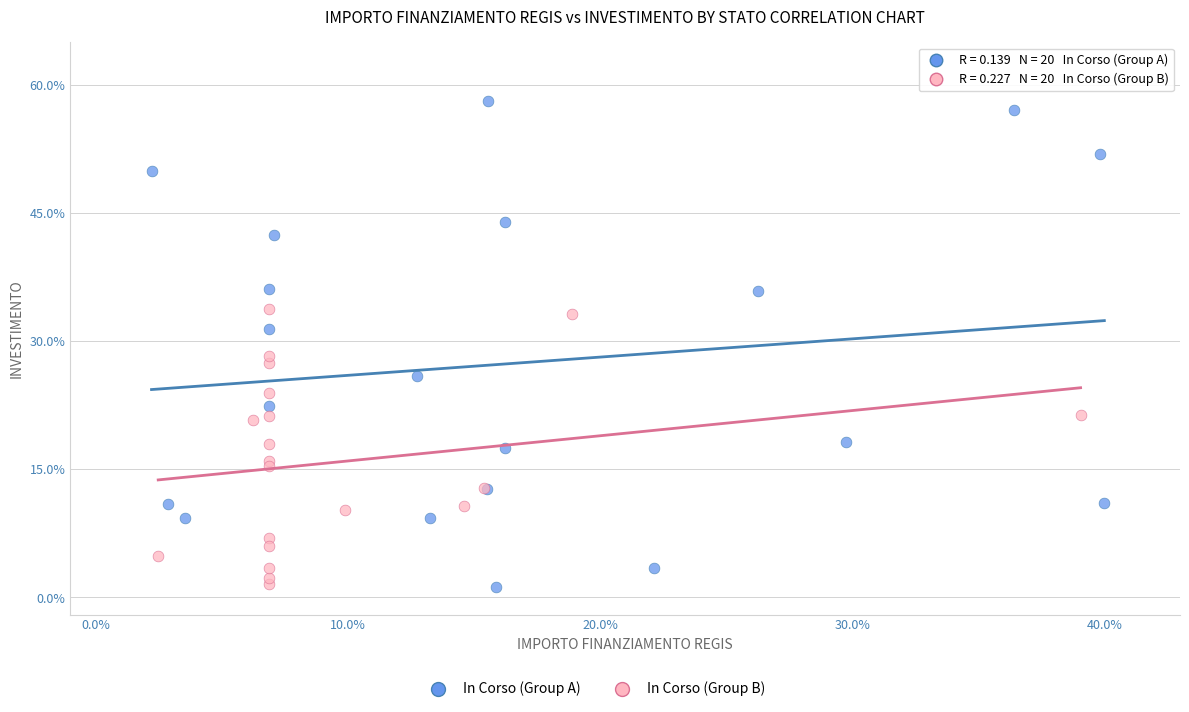

Which series contains the highest Y value?

In Corso (Group A)